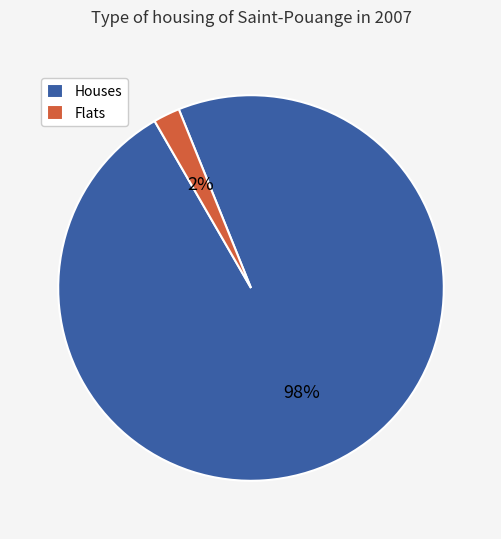

What is the majority slice?

Houses